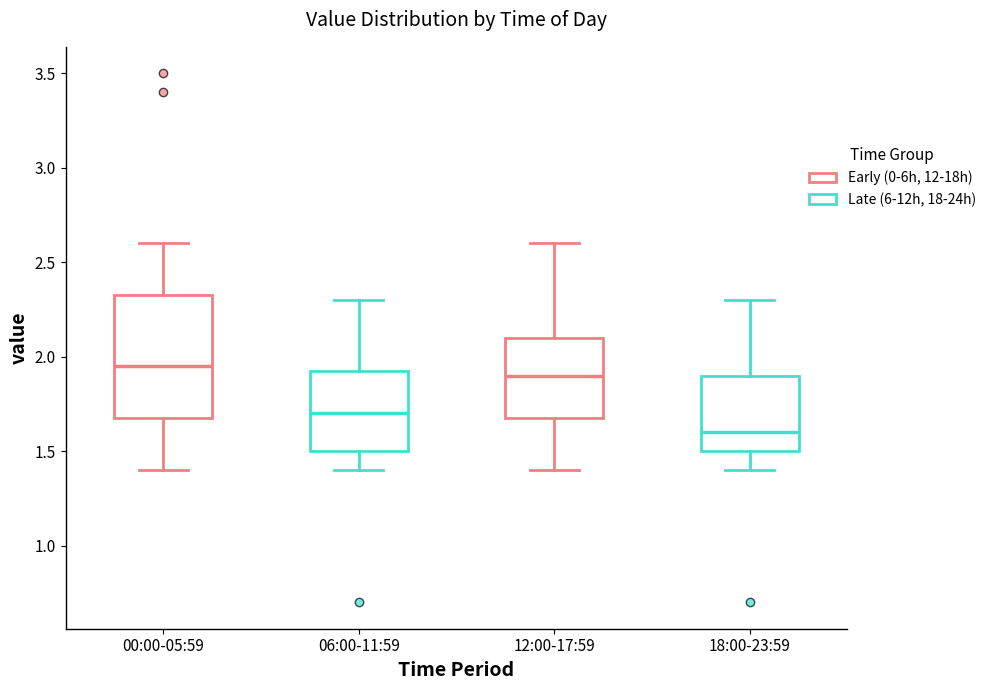

Comparing the boxes themselves (not the whiskers), which one is the tallest?

00:00-05:59